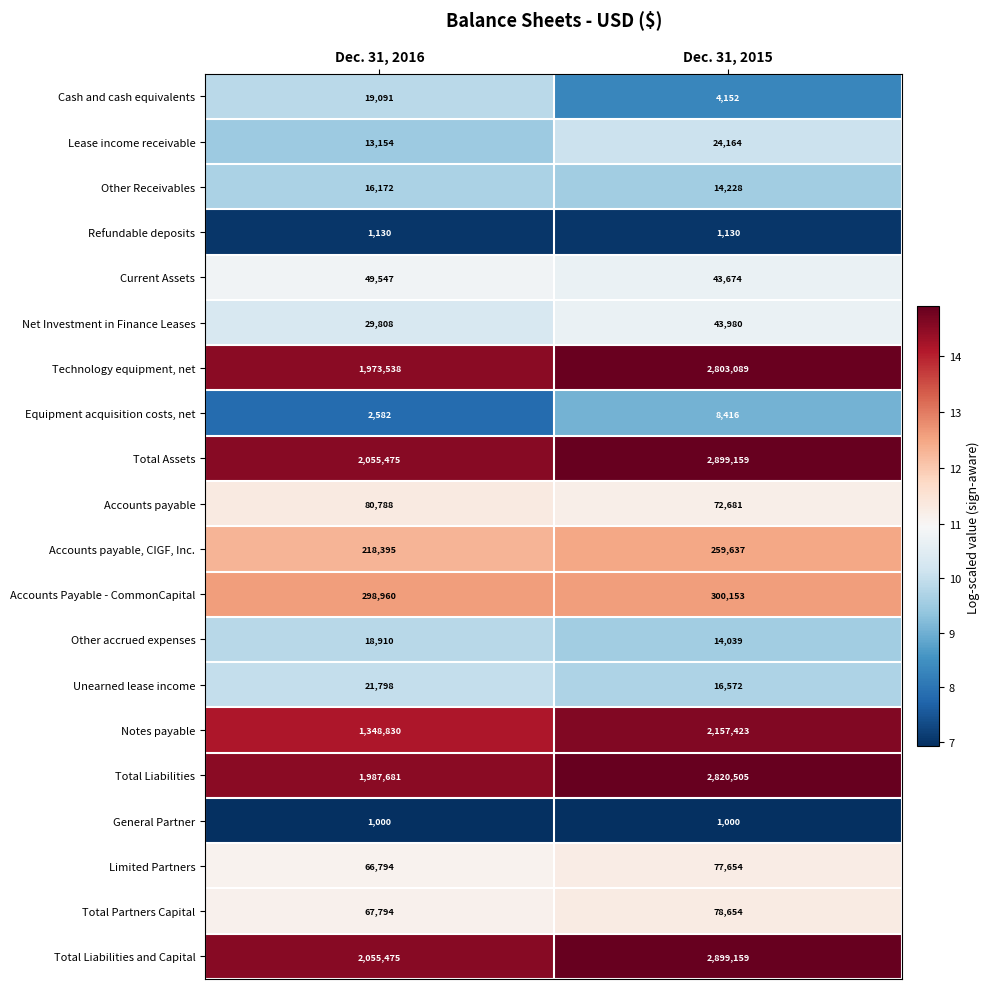

What is the difference between the highest and lowest values at Dec. 31, 2016?

2054475